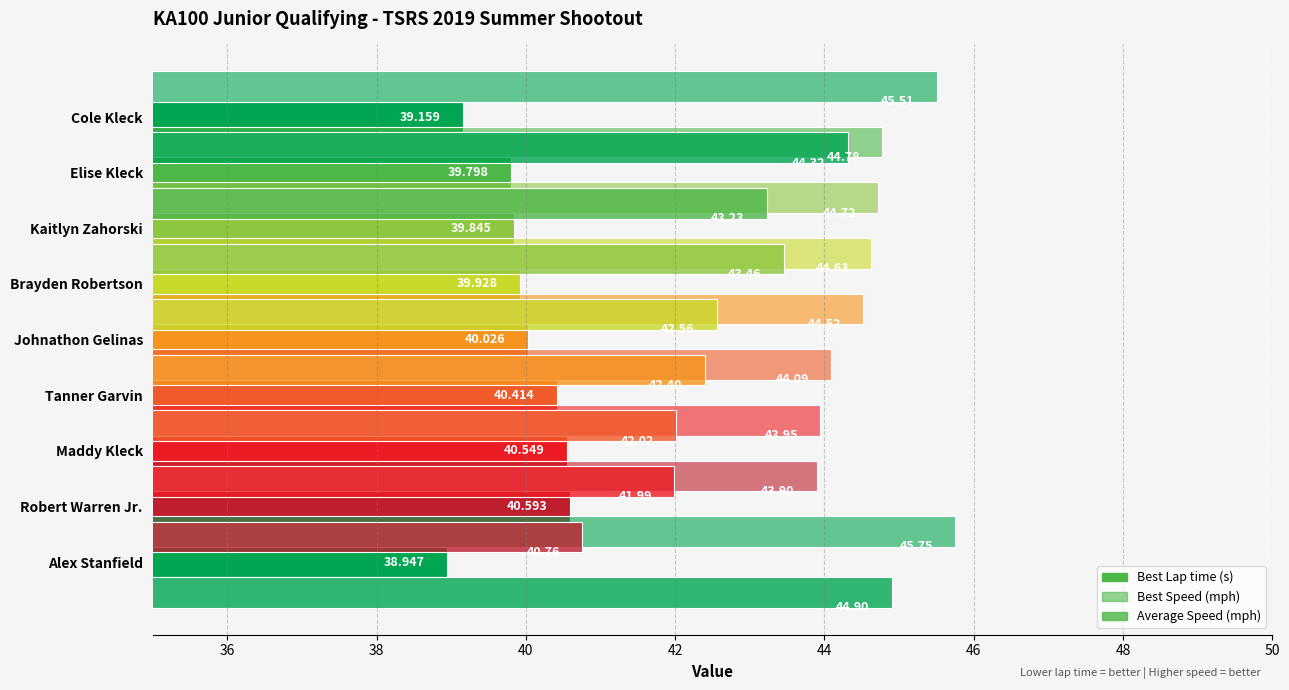

How many groups of bars are there?

9